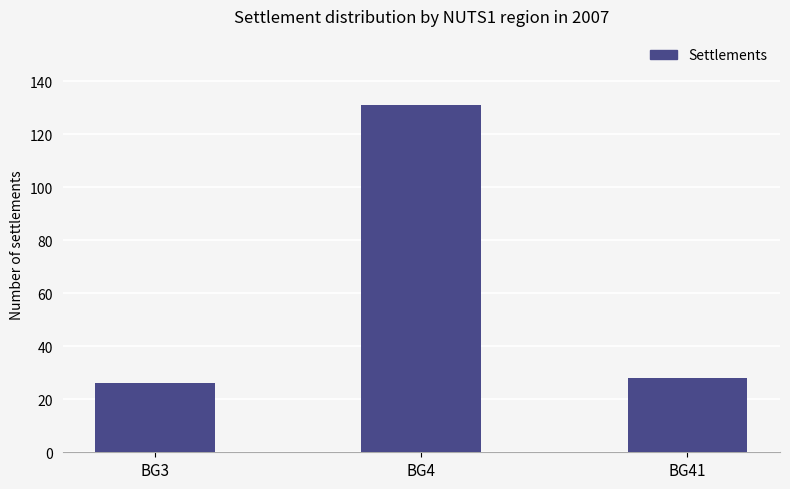

Where does the data first go above 28?

BG4